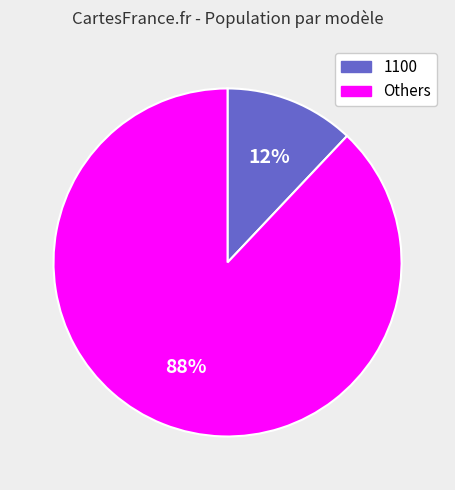

Which has a higher value, Others or 1100?

Others